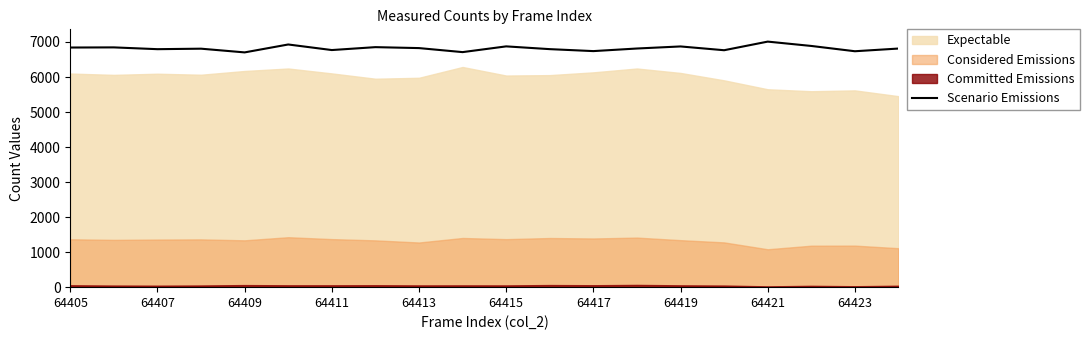

The value of Scenario Emissions at 64417 is 6740. True or false?

True